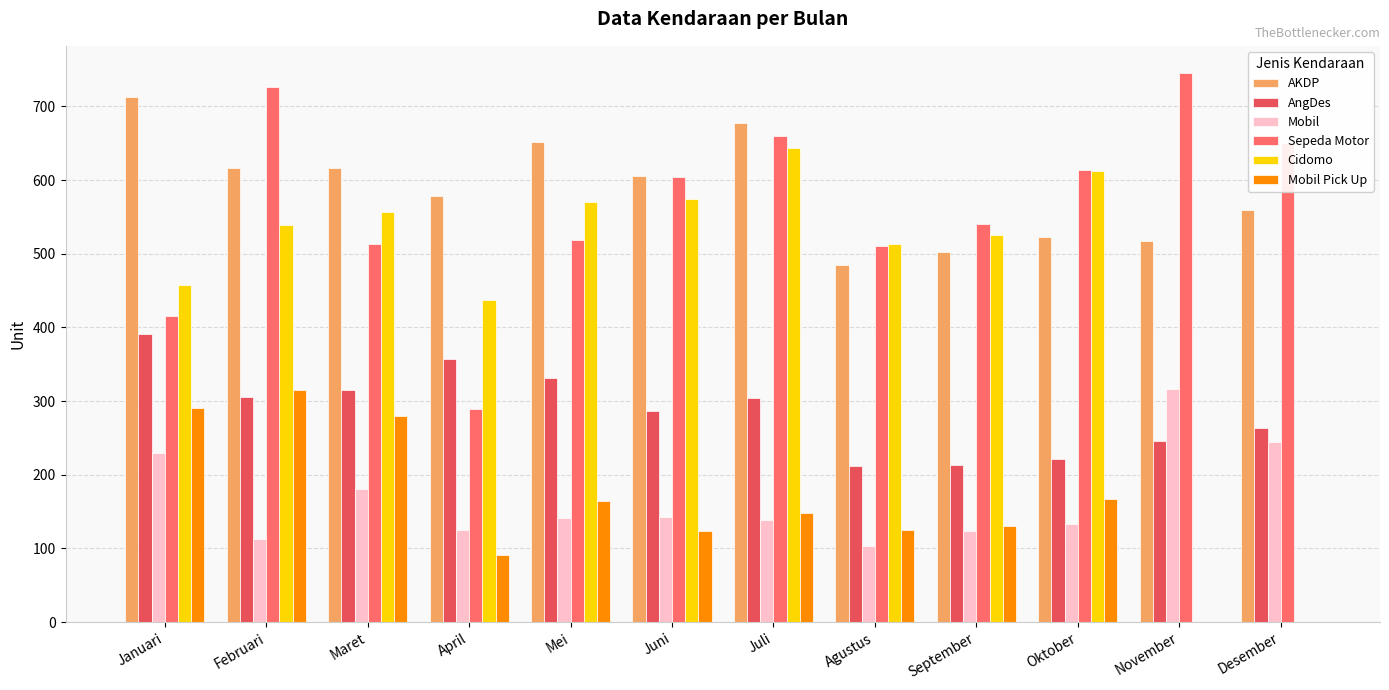

The value of AKDP at November is 517. True or false?

True